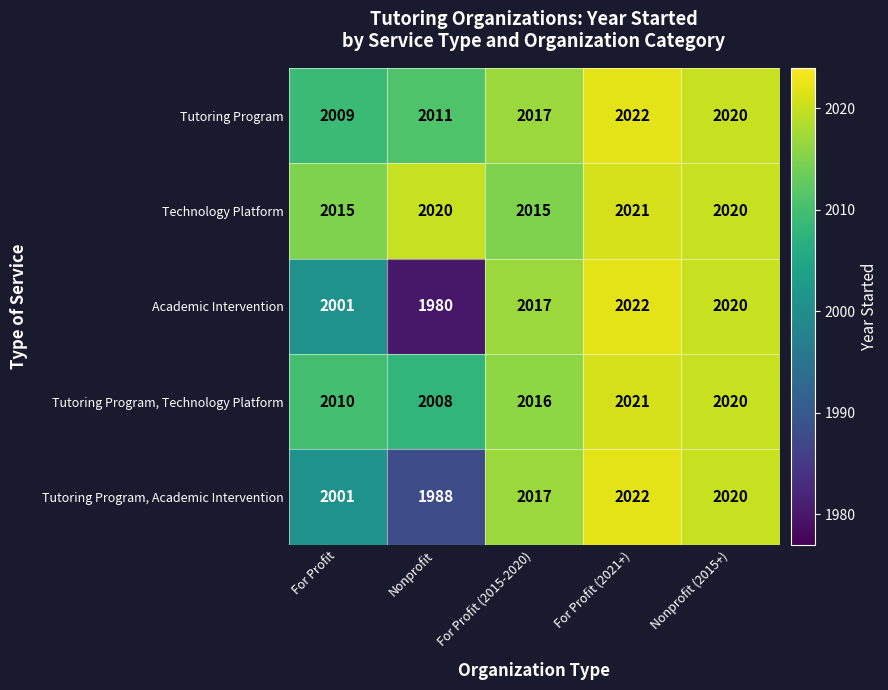

Which label corresponds to the largest value in the chart?

For Profit (2021+)